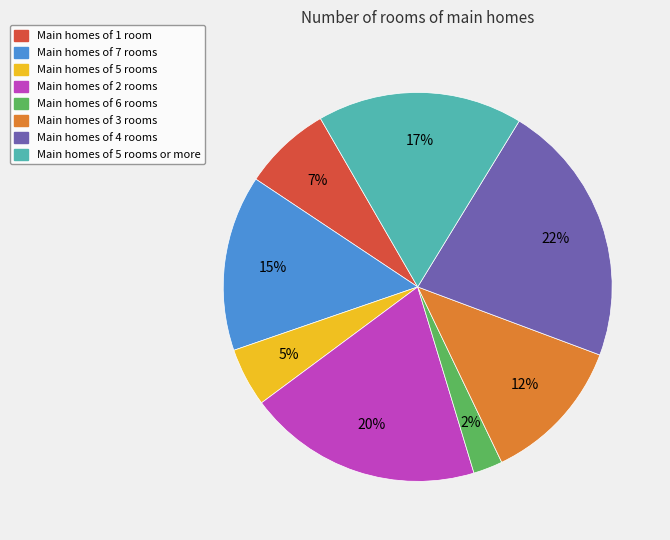

Rank the categories by value from lowest to highest.

Main homes of 6 rooms, Main homes of 5 rooms, Main homes of 1 room, Main homes of 3 rooms, Main homes of 7 rooms, Main homes of 5 rooms or more, Main homes of 2 rooms, Main homes of 4 rooms